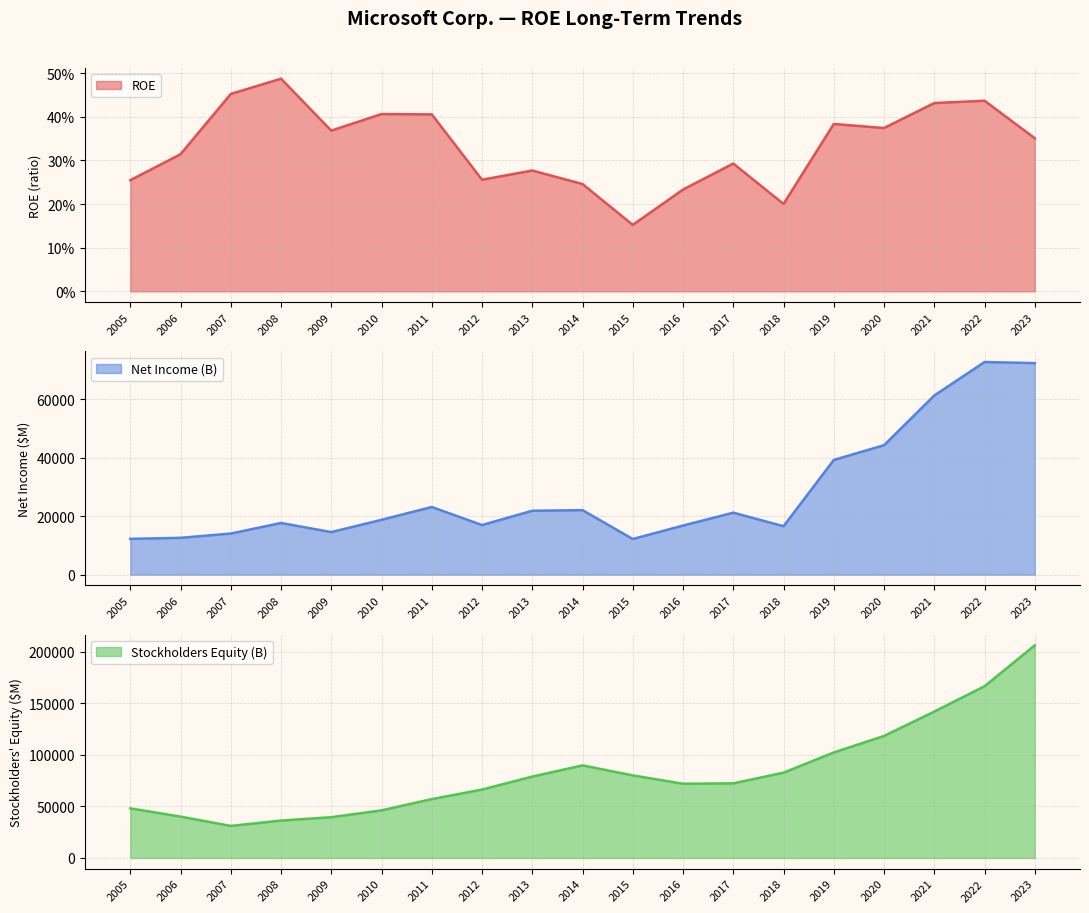

True or false: ROE and Stockholders Equity (B) intersect in this chart.

False